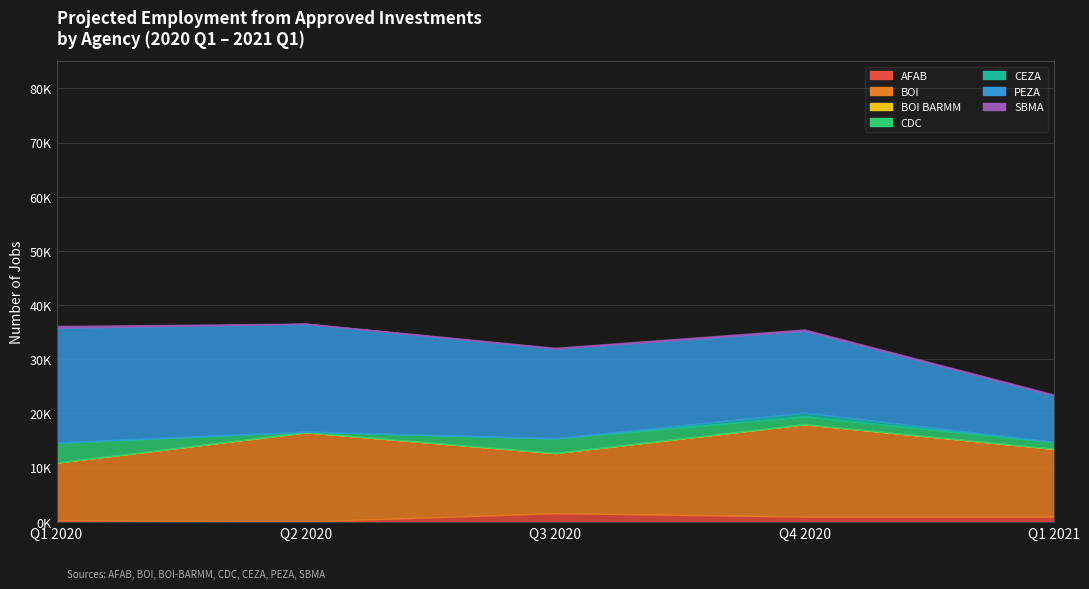

Does the chart have visible grid lines?

Yes